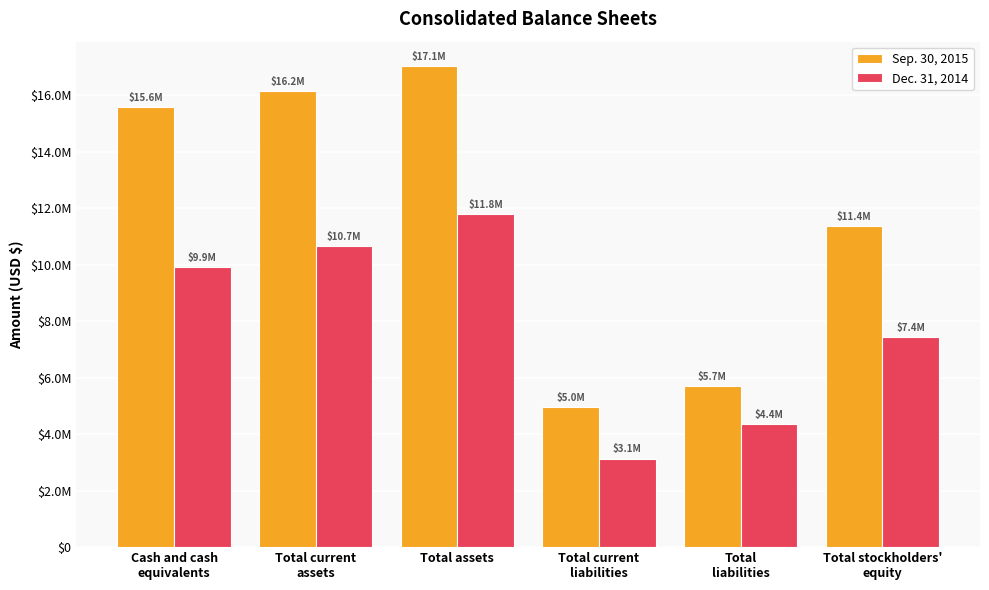

What is the value of the Dec. 31, 2014 bar at the 2nd from the left?

10665316